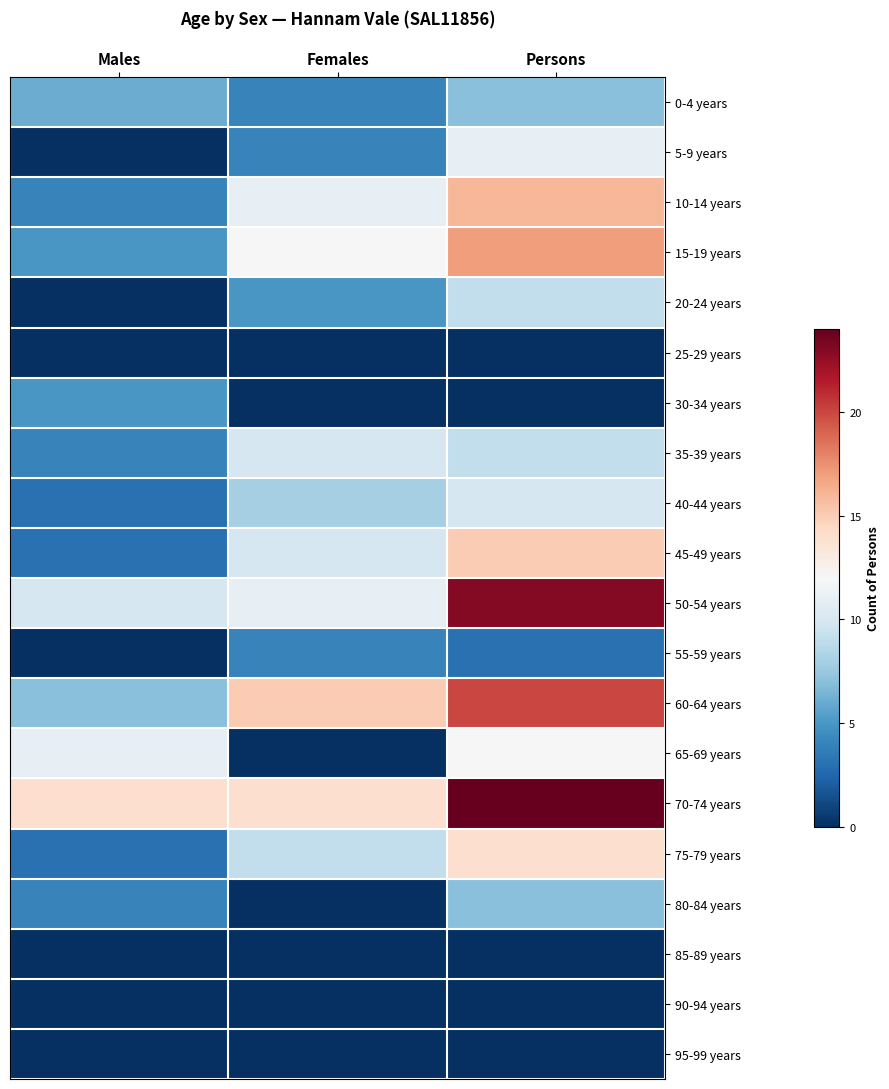

At how many categories does at least one series exceed 5?

3